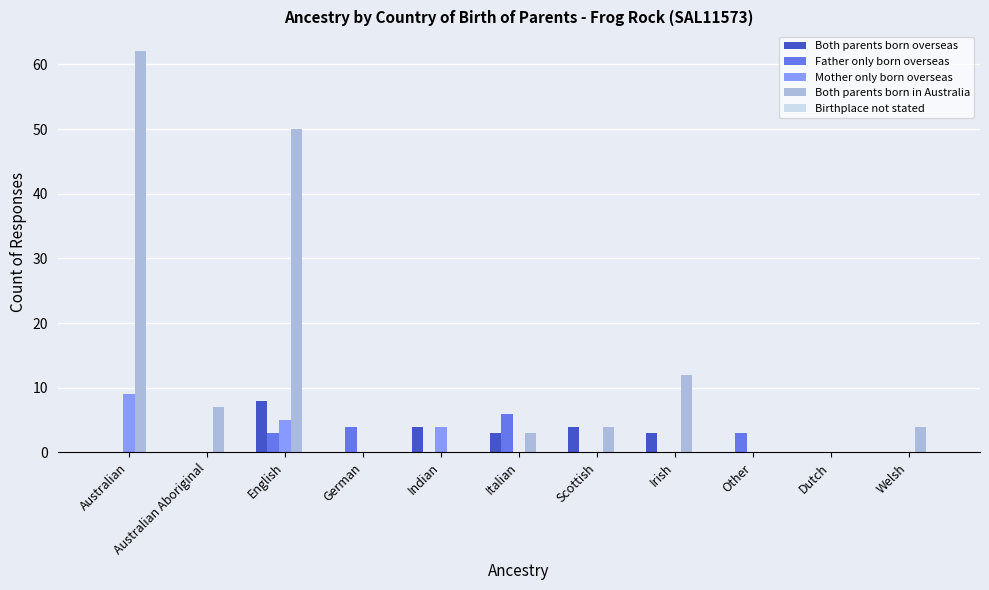

The value of Father only born overseas at Other is 5. True or false?

False